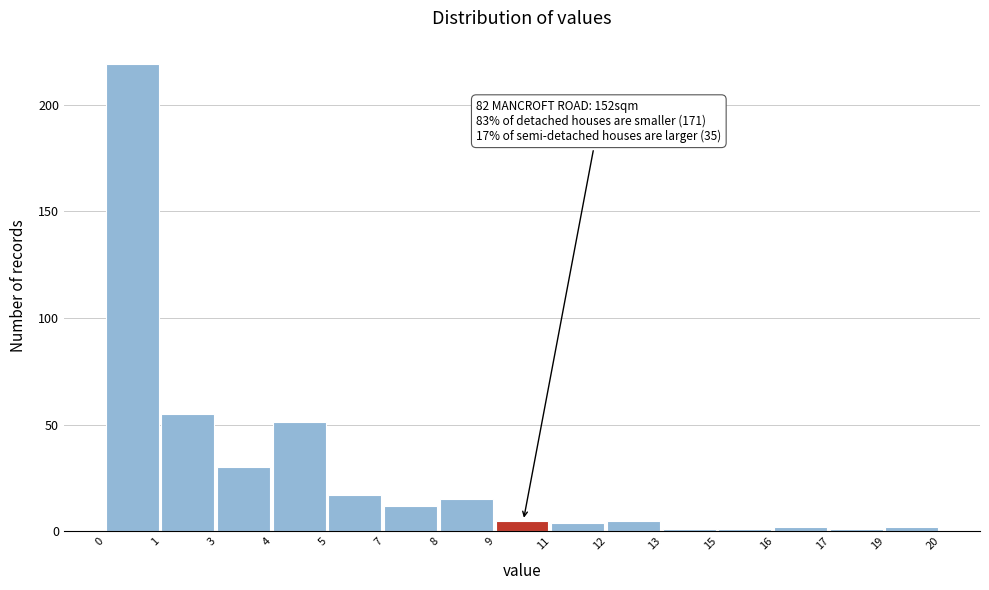

Reading left to right, list all the values displayed in this chart.

0=219	1=55	3=30	4=51	5=17	7=12	8=15	9=5	11=4	12=5	13=1	15=1	16=2	17=1	19=2